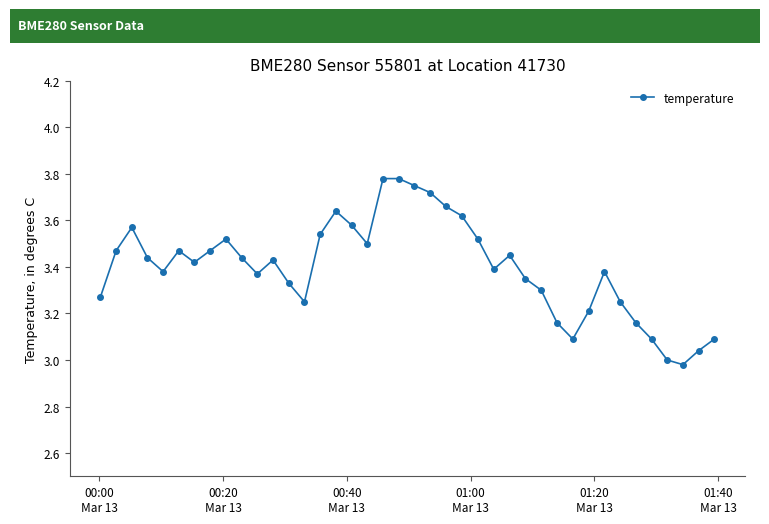

What is the sum of all values?

135.9